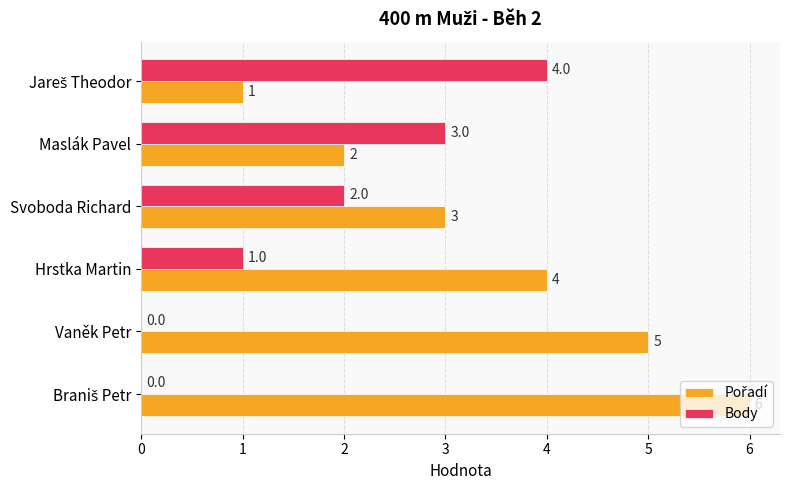

What is the total value across all series at Vaněk Petr?

5